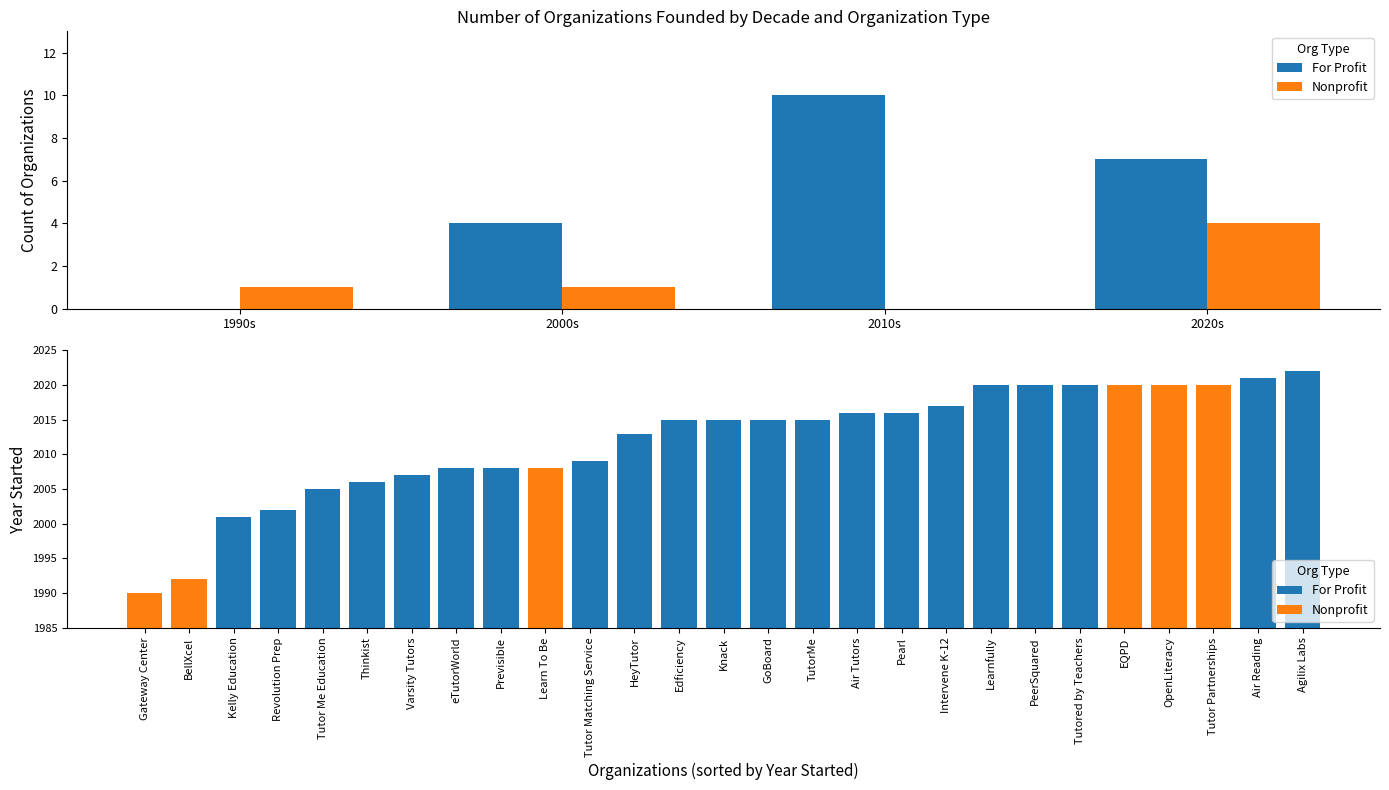

Count the number of categories in the chart.

4